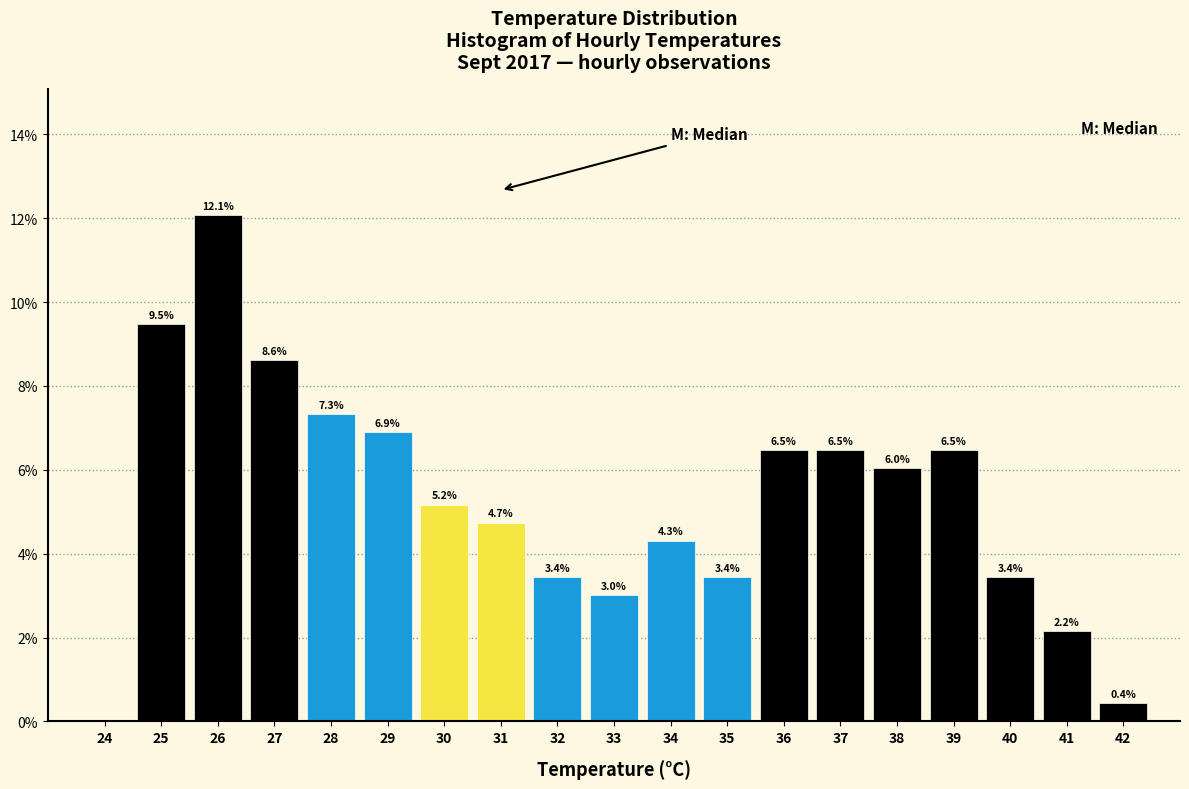

Reading left to right, extract all data points from this chart.

24=0.0	25=9.5	26=12.1	27=8.6	28=7.3	29=6.9	30=5.2	31=4.7	32=3.4	33=3.0	34=4.3	35=3.4	36=6.5	37=6.5	38=6.0	39=6.5	40=3.4	41=2.2	42=0.4